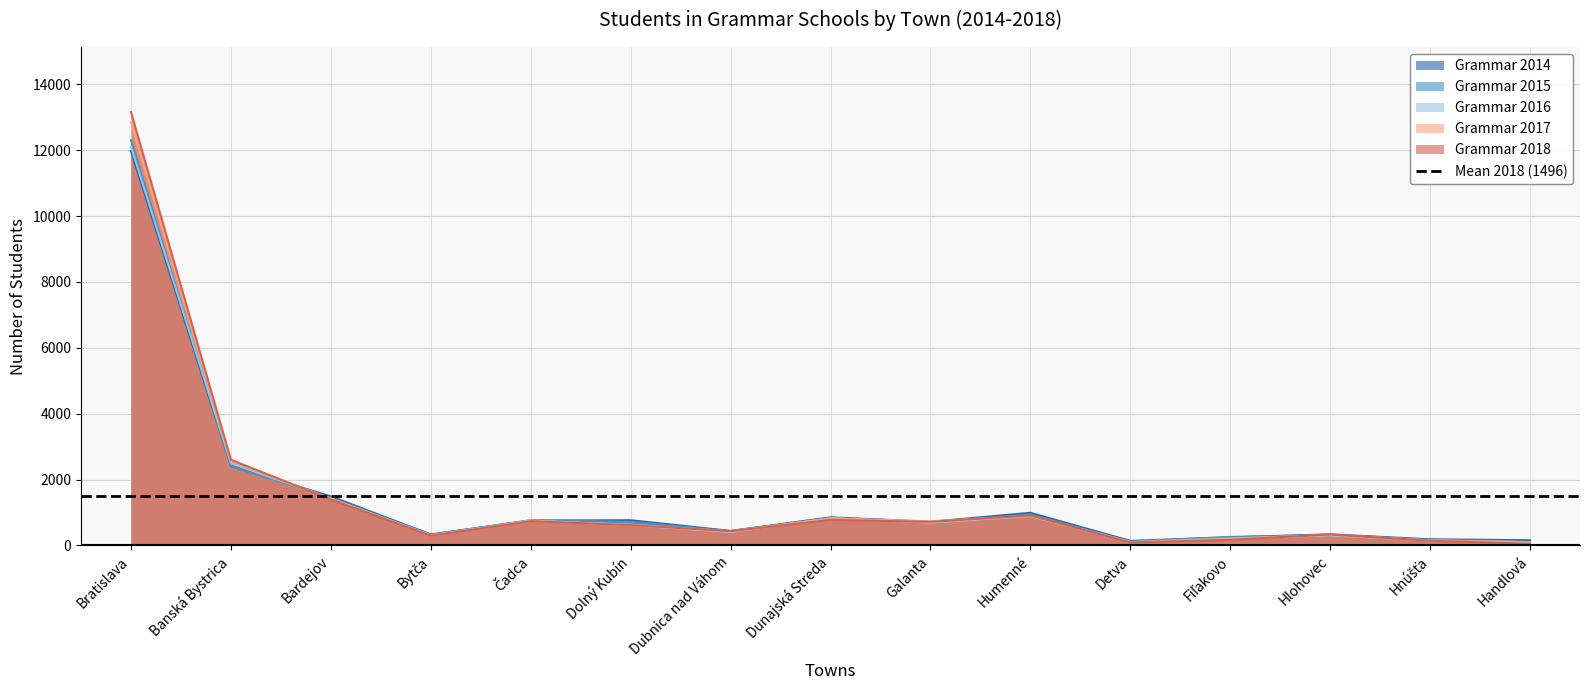

True or false: Grammar 2014 has a value of 334 at Bytča.

True